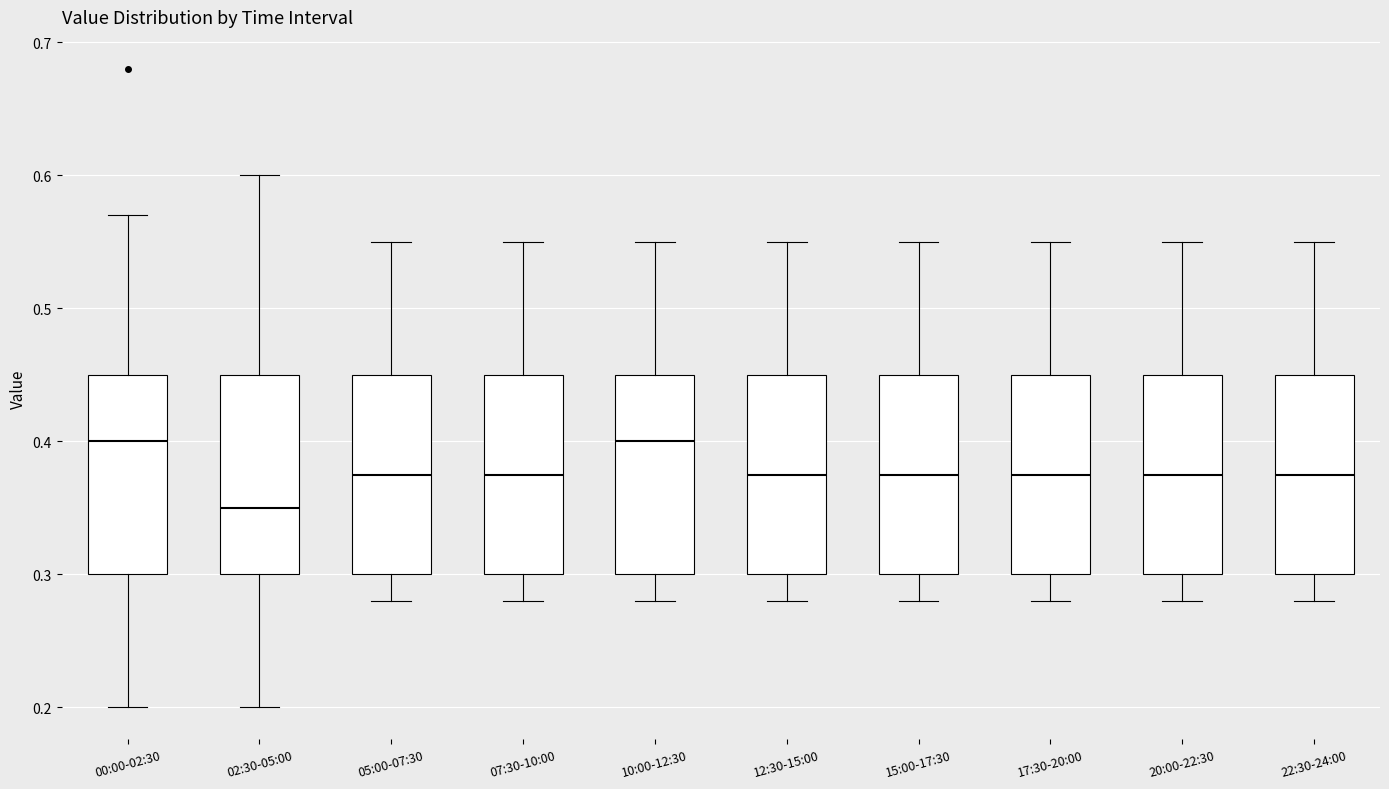

Which box has the lowest median line?

02:30-05:00